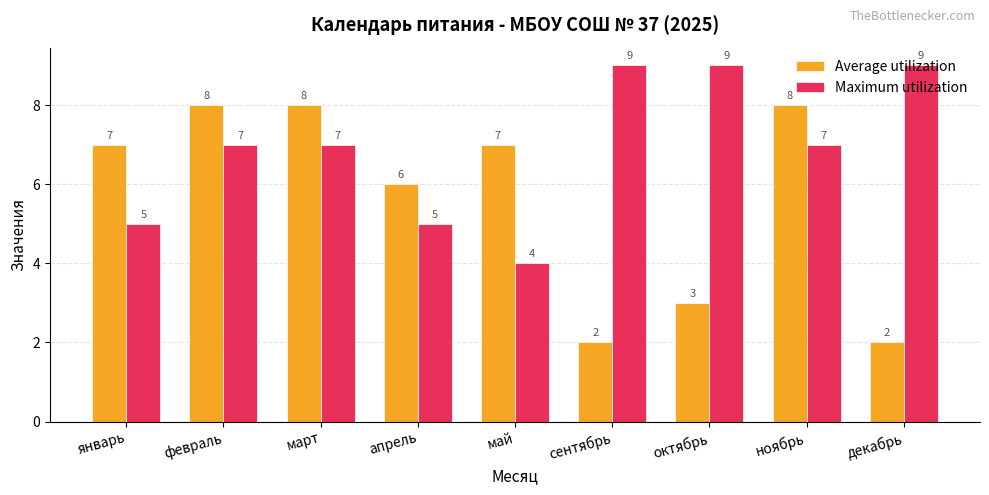

The Average utilization series shows 1 at сентябрь. True or false?

False